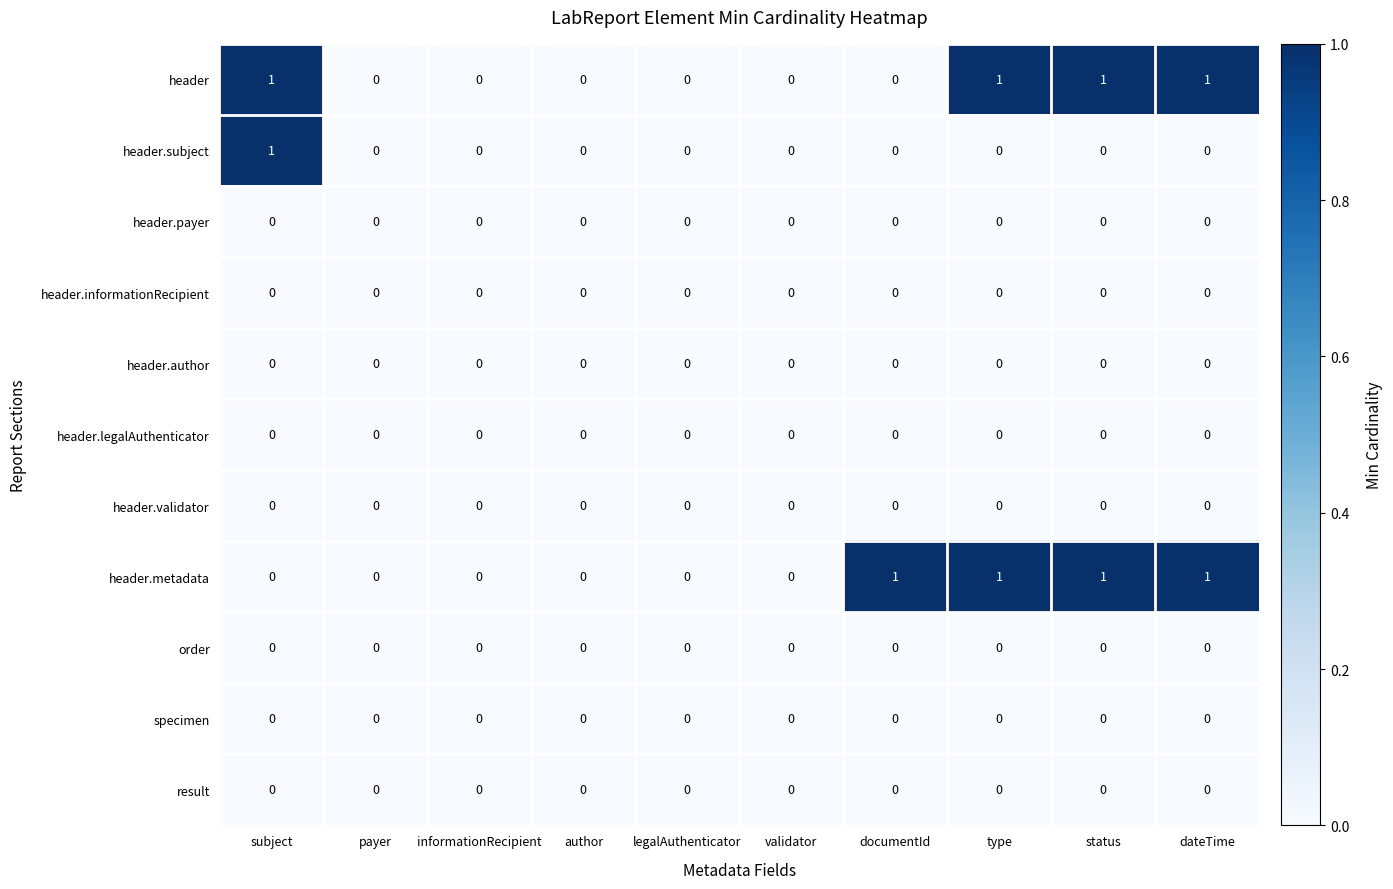

How many header values are between 0 and 1?

10